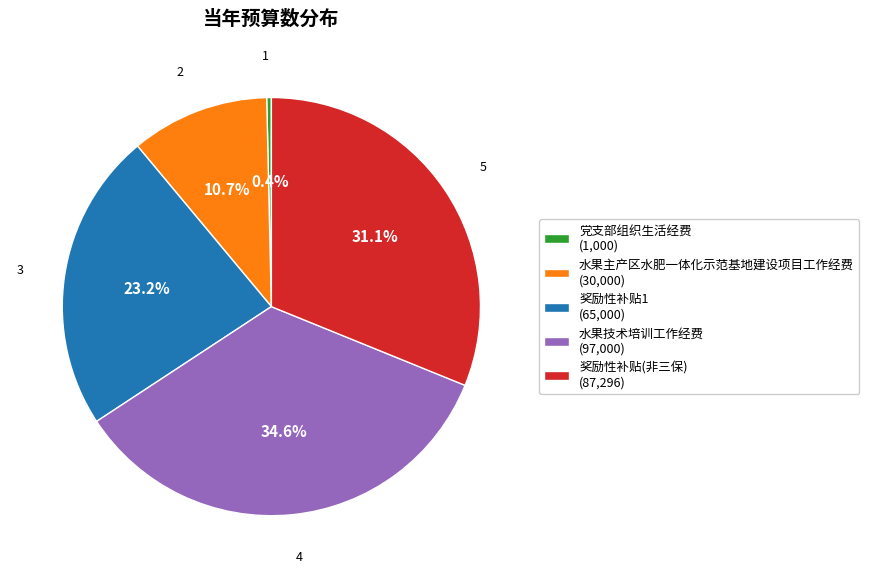

Which category has the smallest portion of the pie?

党支部组织生活经费 (1,000)